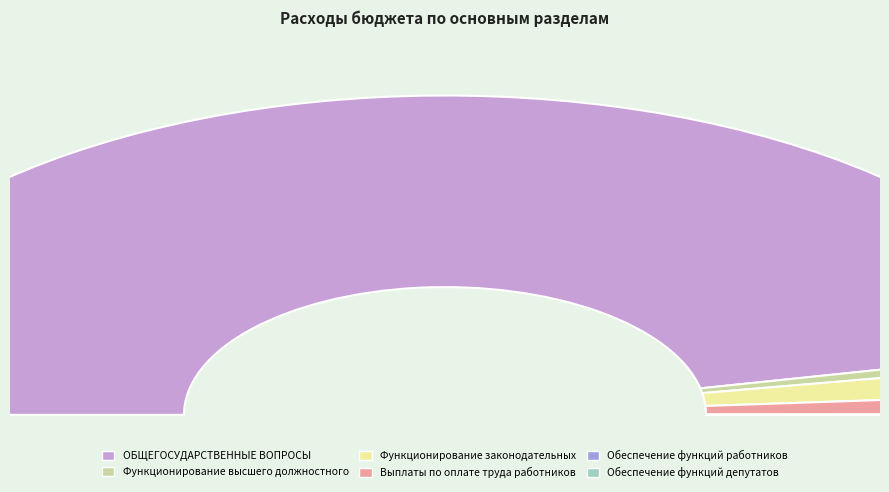

Which slice is the smallest?

Обеспечение функций депутатов